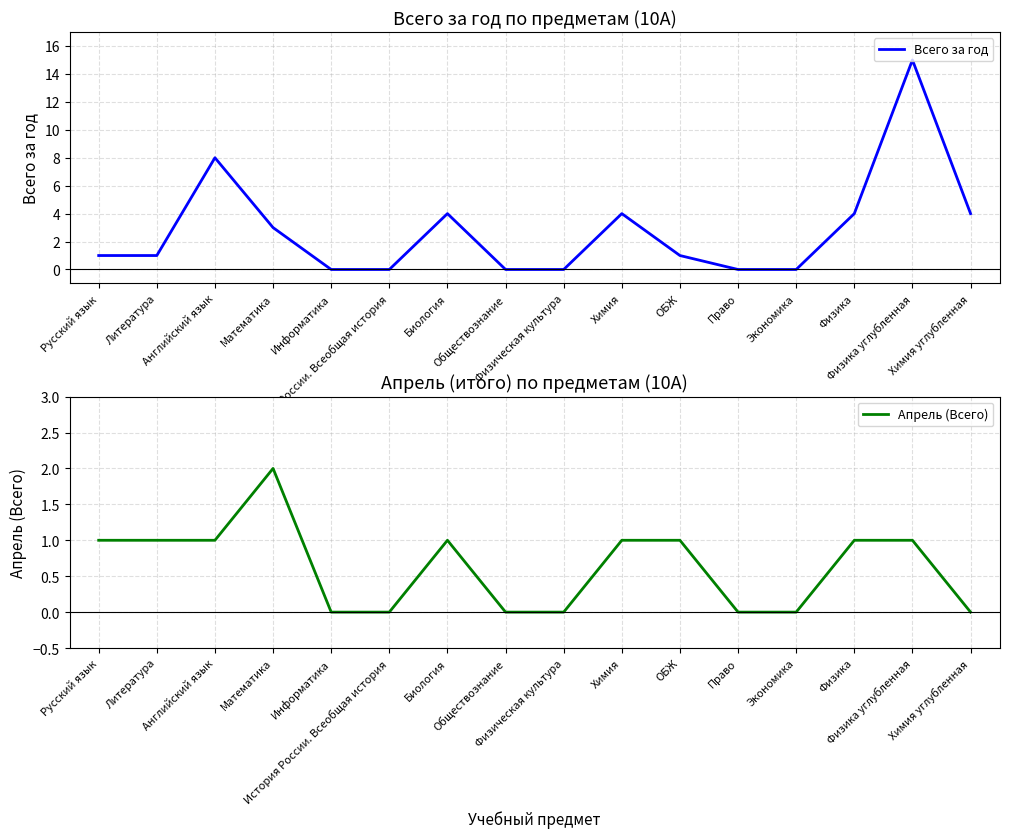

What is the label of the 10th point from the left?

Химия